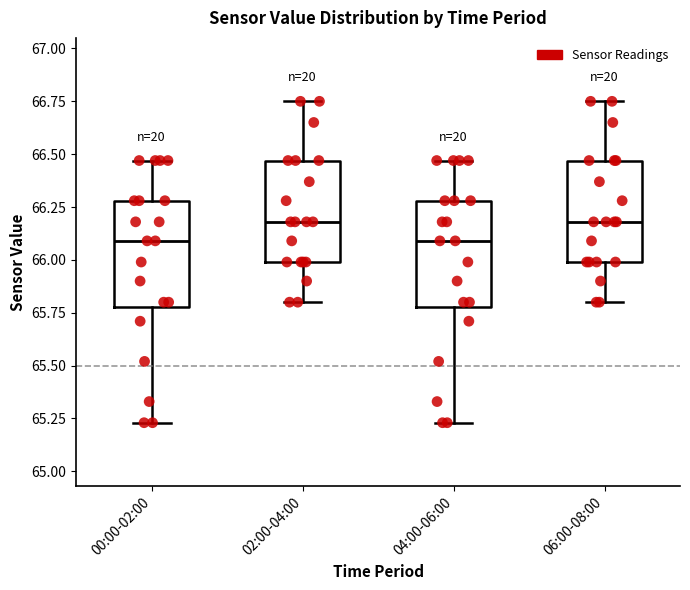

Where does the upper whisker of the box for 06:00-08:00 end on the y-axis? The values are not printed on the chart, so give them approximately, as read against the axis.

66.75